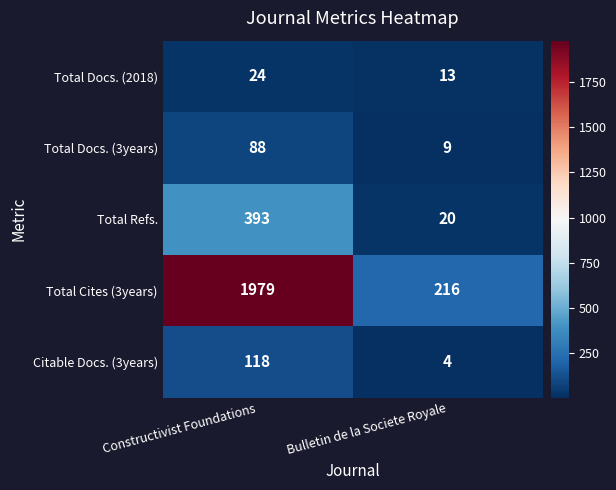

What is the lowest value of the Total Docs. (2018) series?

13